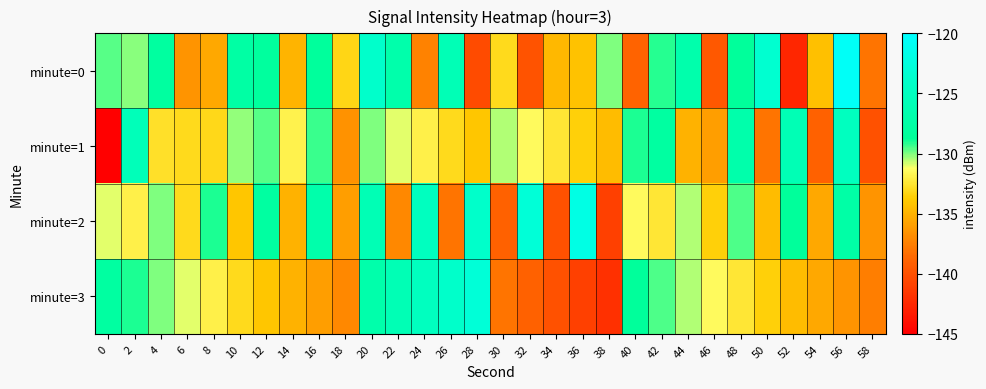

How many data points does each series have?

30